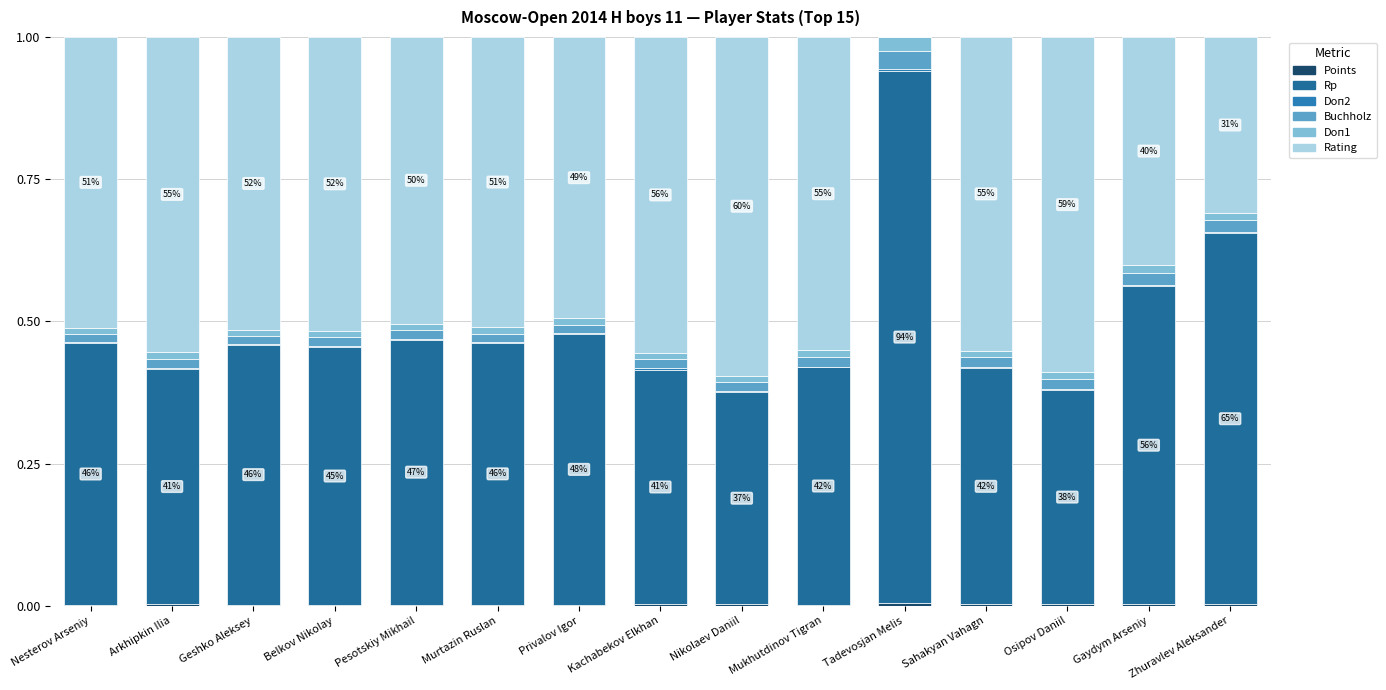

Which series has the largest range (max minus min)?

Rating